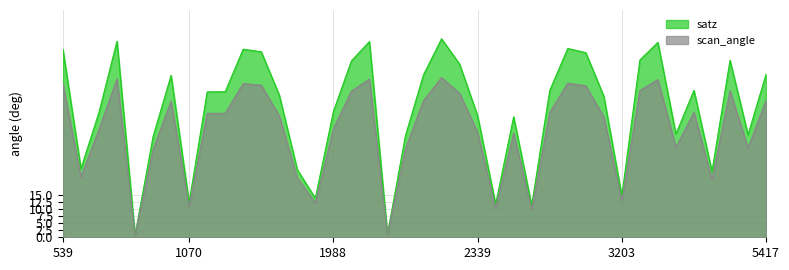

At which category is the sum across all series the highest?

2285